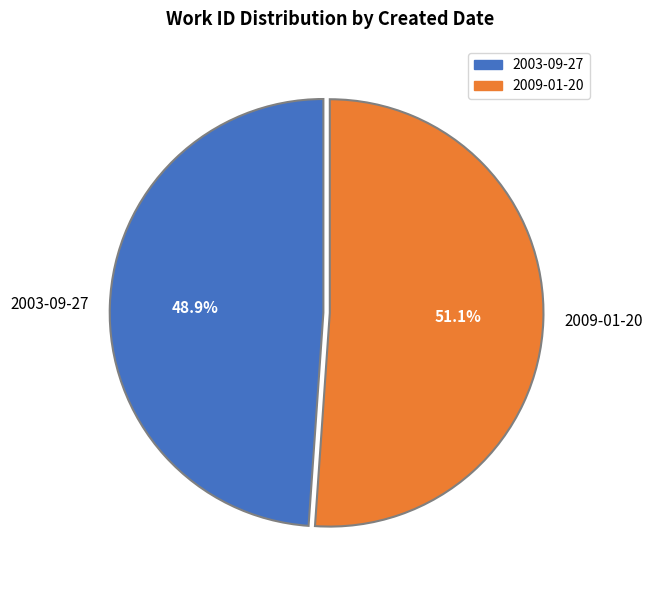

To the nearest percent, what is the difference between the largest and smallest slice percentages?

2%